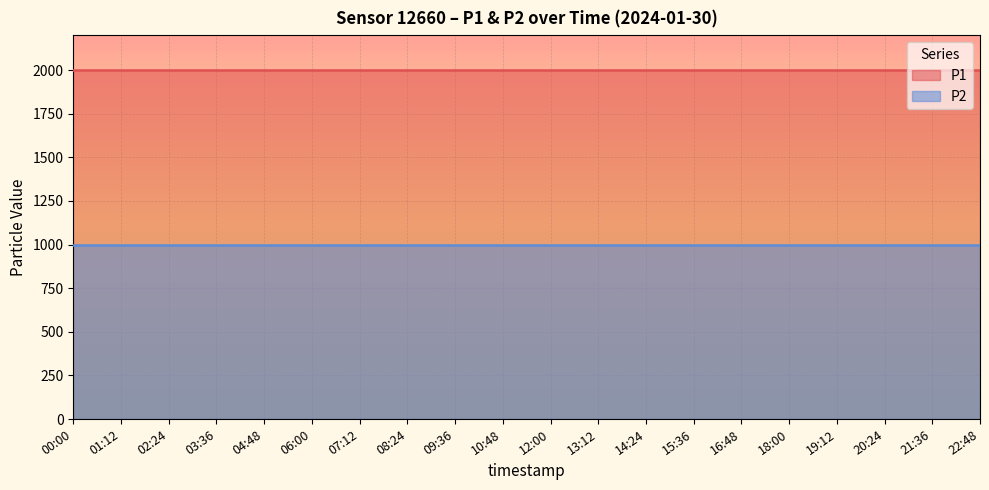

The value of P1 at 07:12 is 468.0. True or false?

False